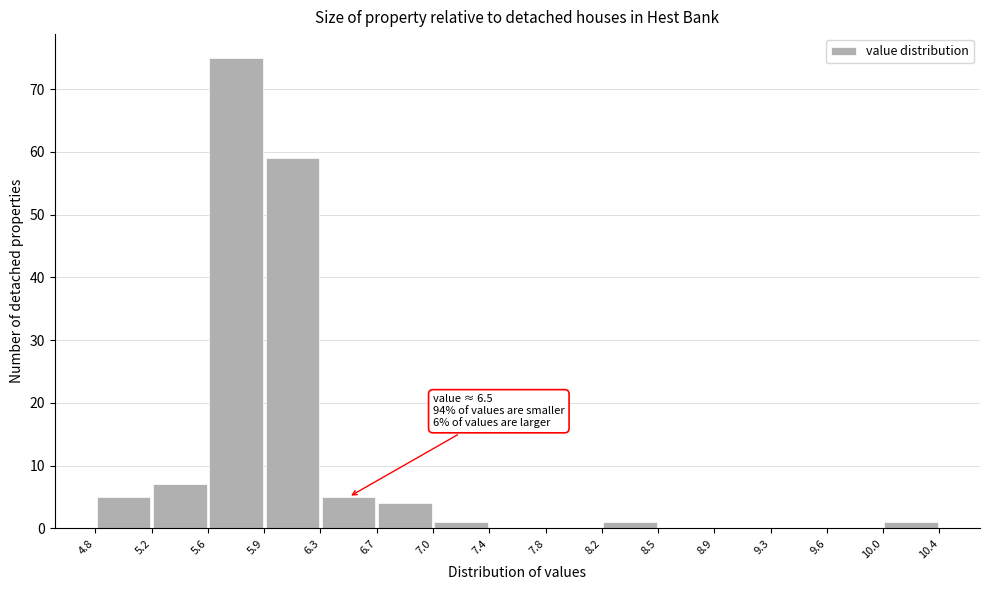

Over which range of the x-axis is the bar tallest?

5.6 to 5.9